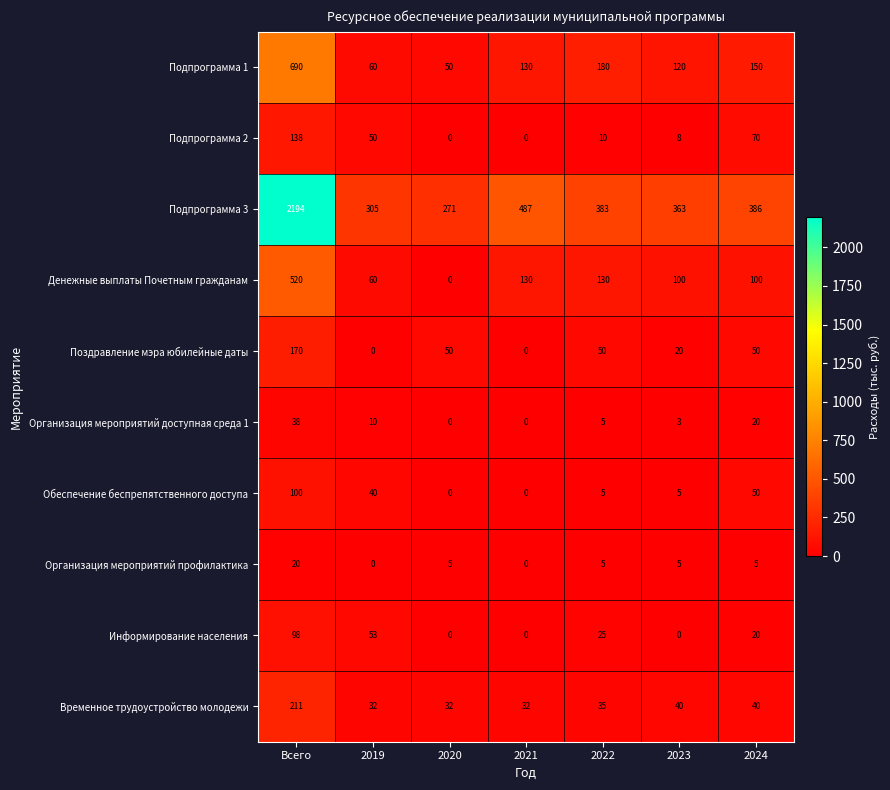

What is the spread (max minus min) of values at 2019?

305